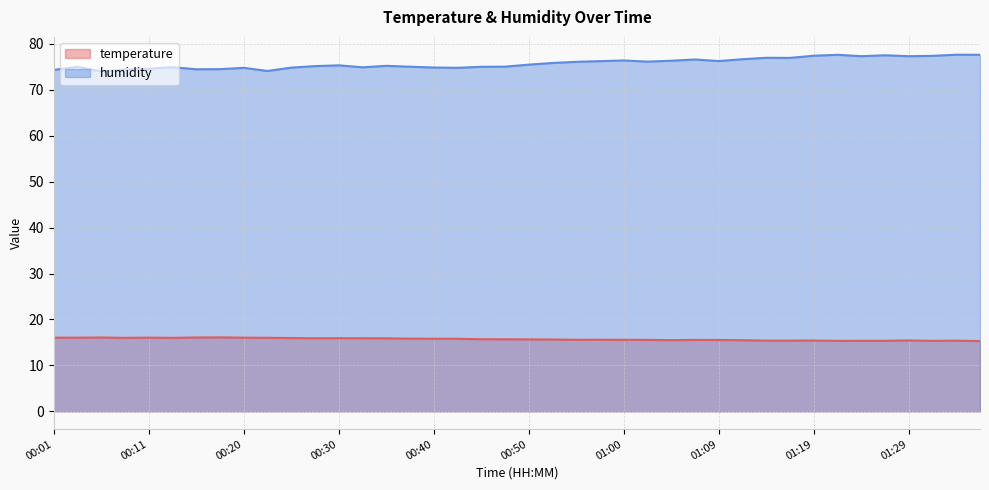

How many interior local peaks does the temperature series have?

9